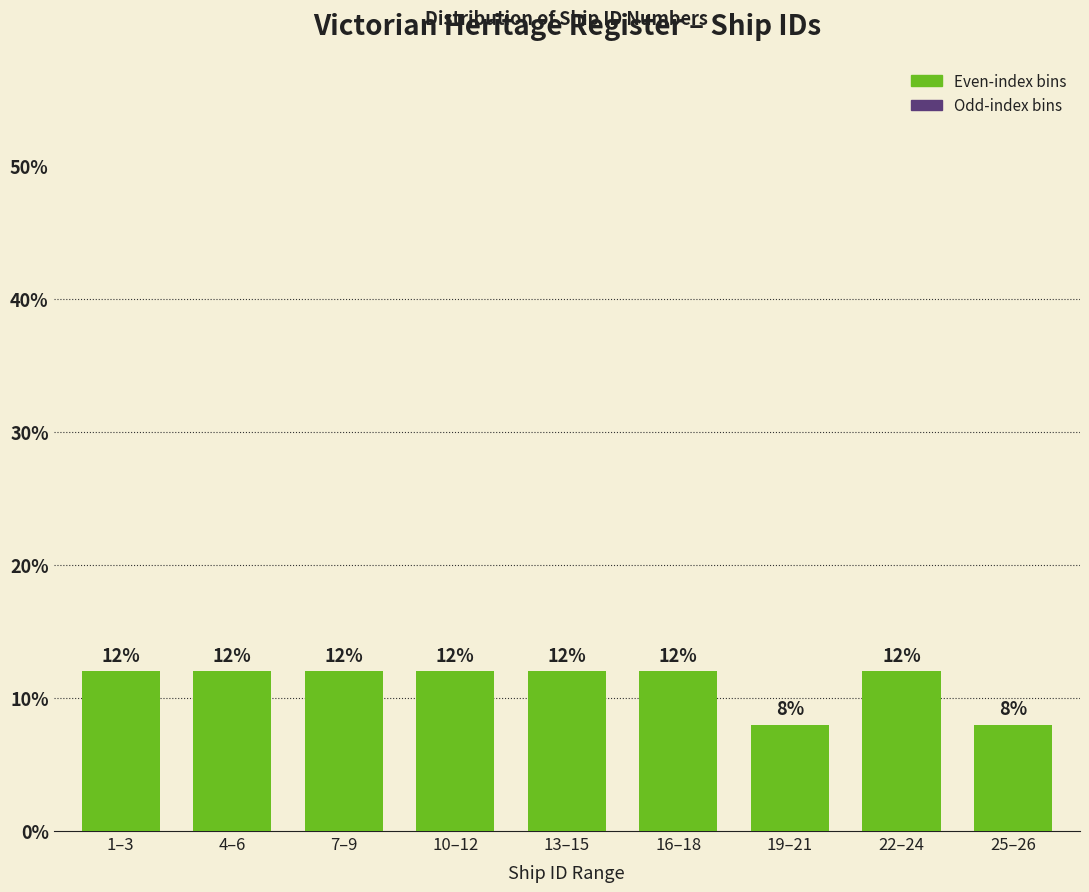

Reading left to right, extract all data points from this chart.

12	12	12	12	12	12	8	12	8